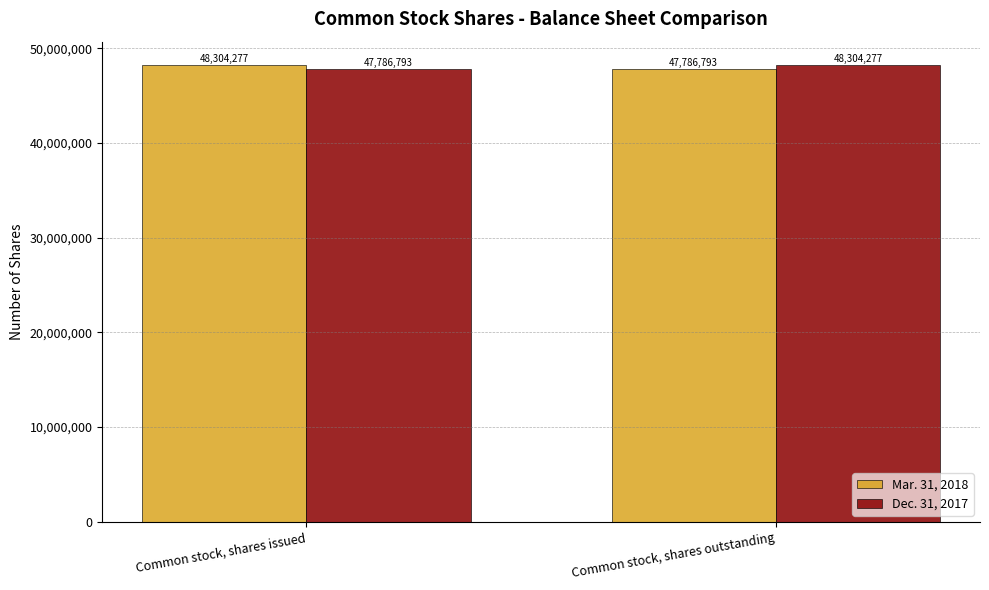

Does the chart contain any negative values?

No